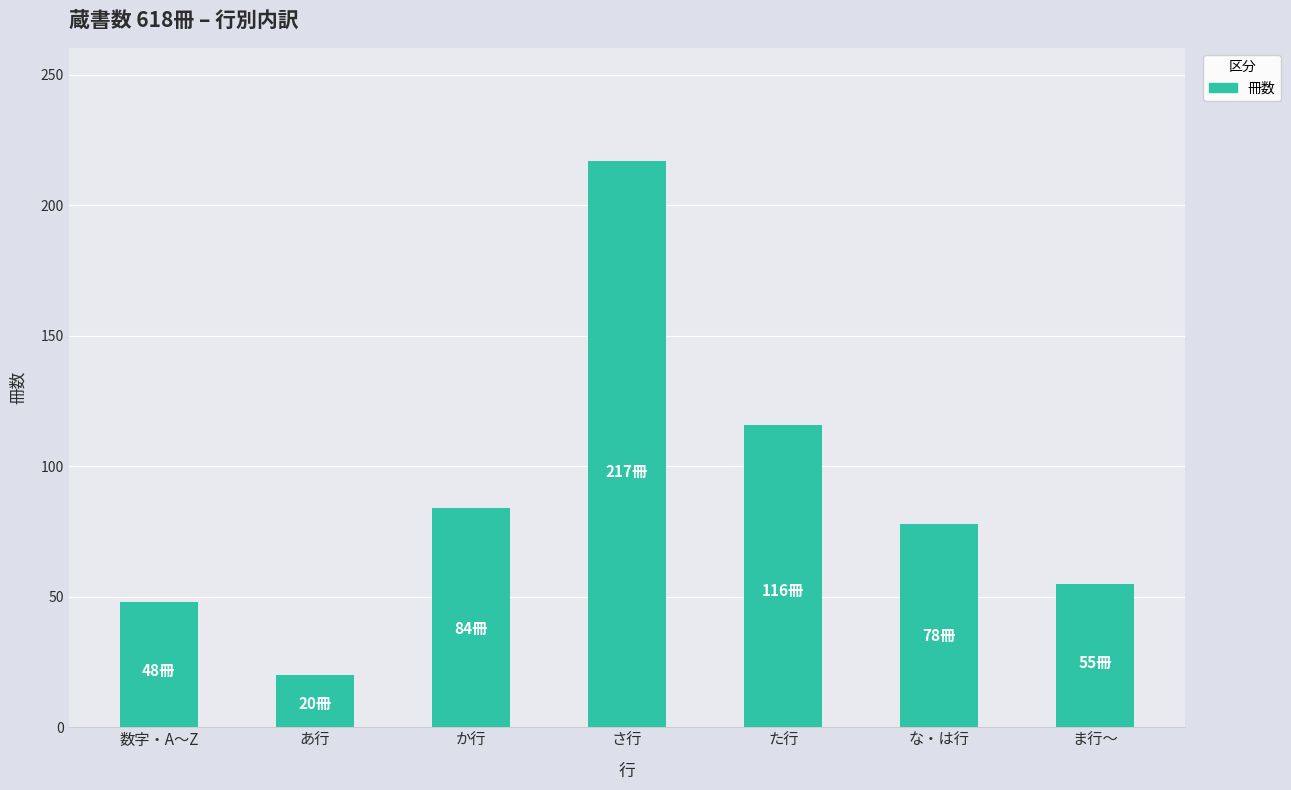

What is the approximate value at さ行, to the nearest 5?

215